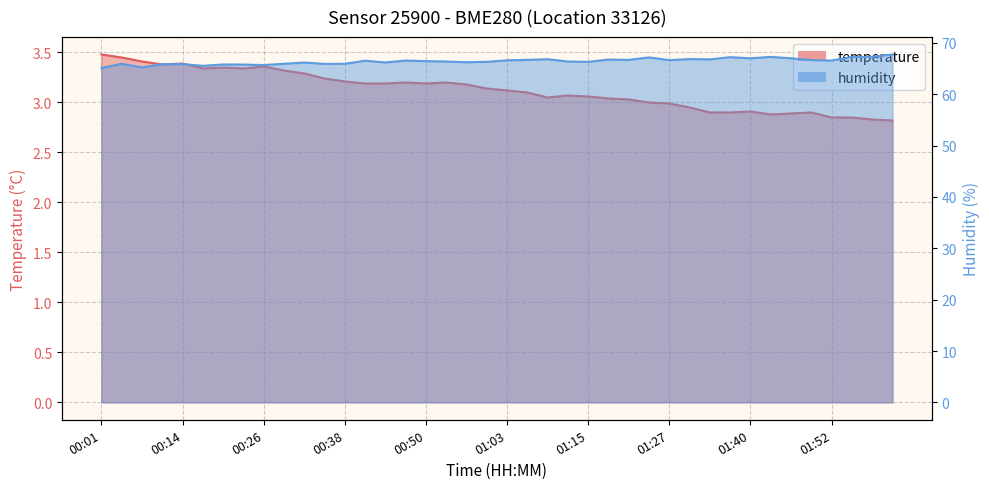

Reading left to right, extract all data points from this chart.

temperature: 00:01=3.5	00:04=3.5	00:08=3.4	00:11=3.4	00:14=3.4	00:17=3.3	00:20=3.4	00:23=3.3	00:26=3.4	00:29=3.3	00:32=3.3	00:35=3.2	00:38=3.2	00:41=3.2	00:44=3.2	00:47=3.2	00:50=3.2	00:54=3.2	00:57=3.2	01:00=3.1	01:03=3.1	01:06=3.1	01:09=3.0	01:12=3.1	01:15=3.1	01:18=3.0	01:21=3.0	01:24=3.0	01:27=3.0	01:30=3.0	01:34=2.9	01:37=2.9	01:40=2.9	01:43=2.9	01:46=2.9	01:49=2.9	01:52=2.9	01:55=2.9	01:58=2.8	02:01=2.8
humidity: 00:01=65.1	00:04=65.9	00:08=65.2	00:11=65.9	00:14=65.9	00:17=65.5	00:20=65.8	00:23=65.8	00:26=65.7	00:29=65.9	00:32=66.2	00:35=65.9	00:38=65.9	00:41=66.5	00:44=66.2	00:47=66.6	00:50=66.5	00:54=66.4	00:57=66.2	01:00=66.3	01:03=66.6	01:06=66.7	01:09=66.8	01:12=66.4	01:15=66.3	01:18=66.8	01:21=66.7	01:24=67.2	01:27=66.6	01:30=66.8	01:34=66.8	01:37=67.2	01:40=67.0	01:43=67.3	01:46=67.0	01:49=66.7	01:52=66.6	01:55=67.3	01:58=67.3	02:01=67.7